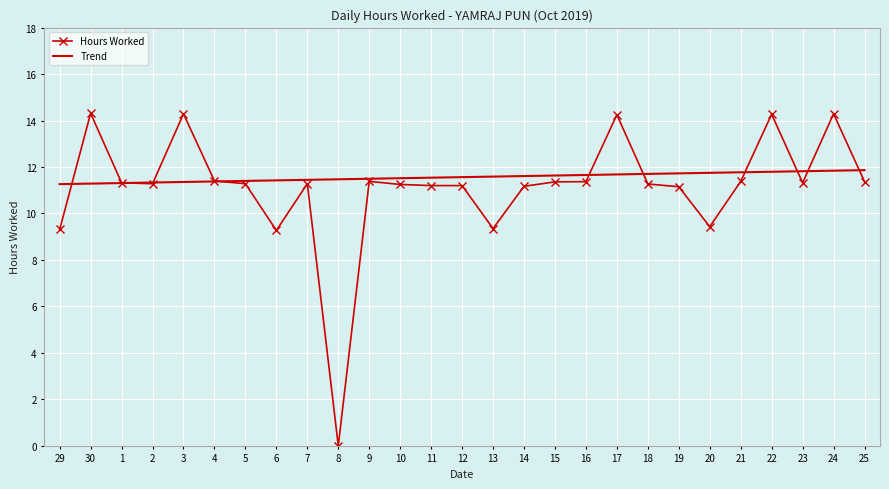

The value of Trend at 1 is 11.3. True or false?

True